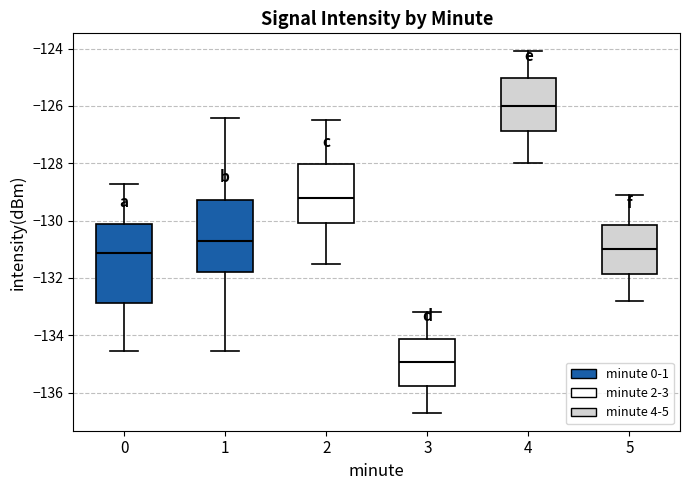

Where is the lower edge of the box at x = 1 on the y-axis? The values are not printed on the chart, so give them approximately, as read against the axis.

-131.8